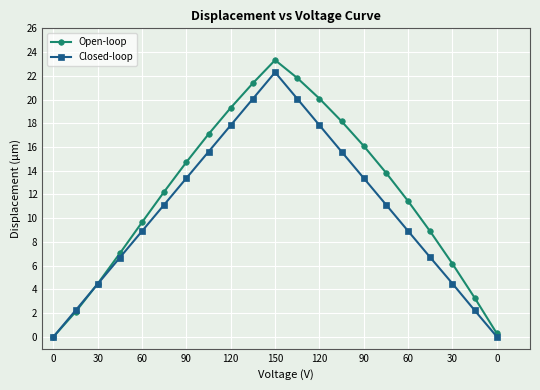

Which series has the largest total across all categories?

Open-loop